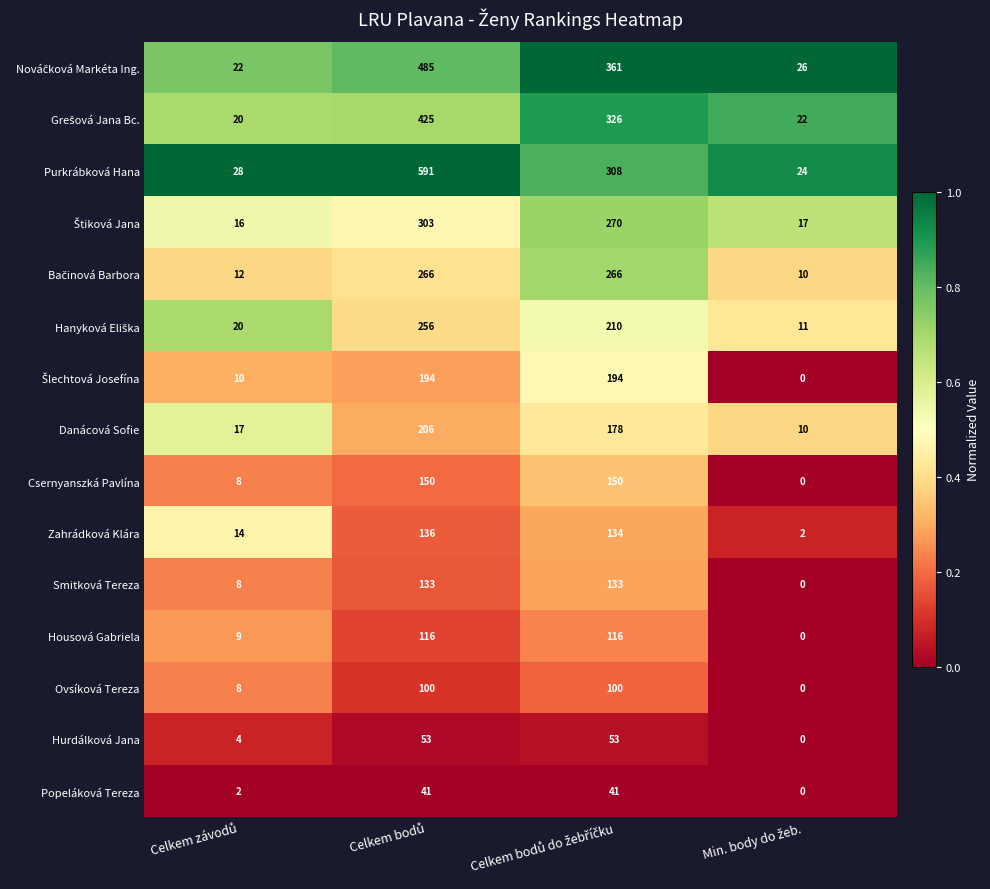

What is the maximum value for Housová Gabriela?

116